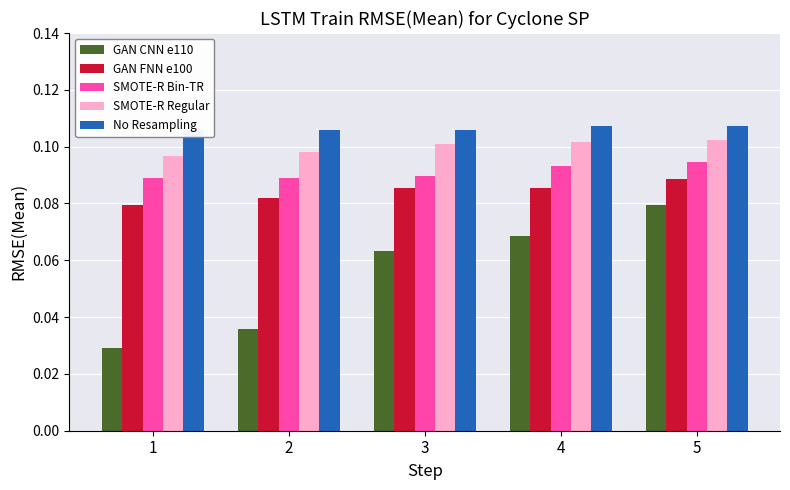

How many bars are there in each group?

5